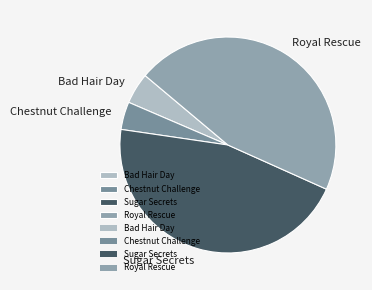

Combined, do Bad Hair Day and Chestnut Challenge account for over 50%?

No